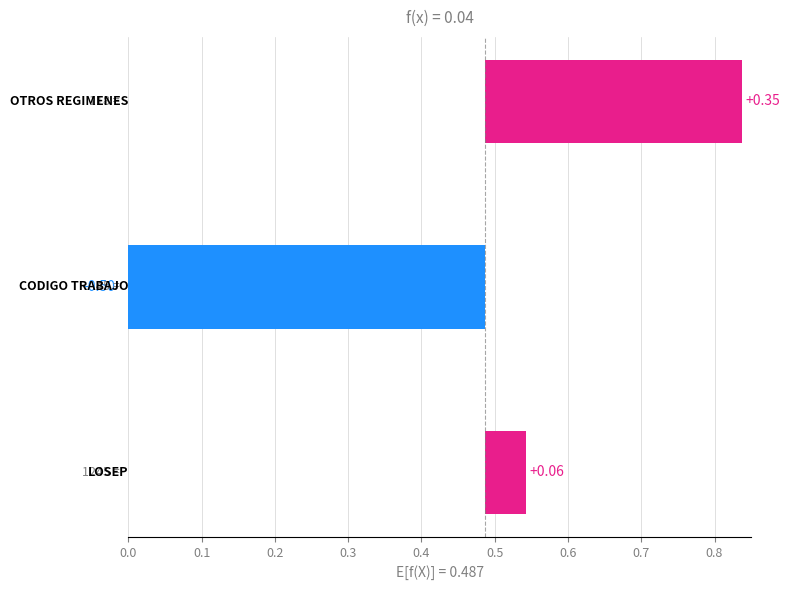

Count the number of categories in the chart.

3